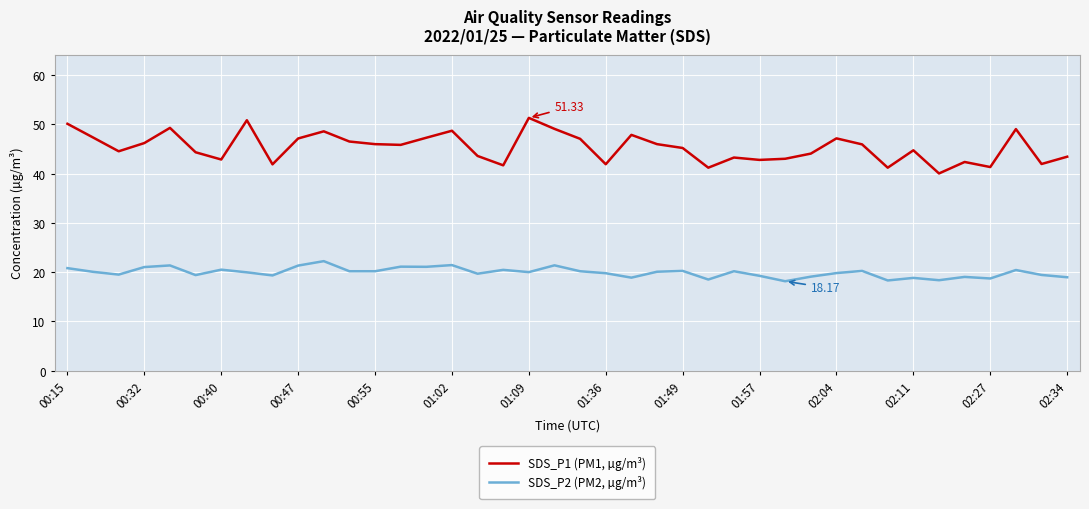

What is the difference between the second highest and minimum values in the SDS_P2 (PM2, µg/m³) series?

3.3